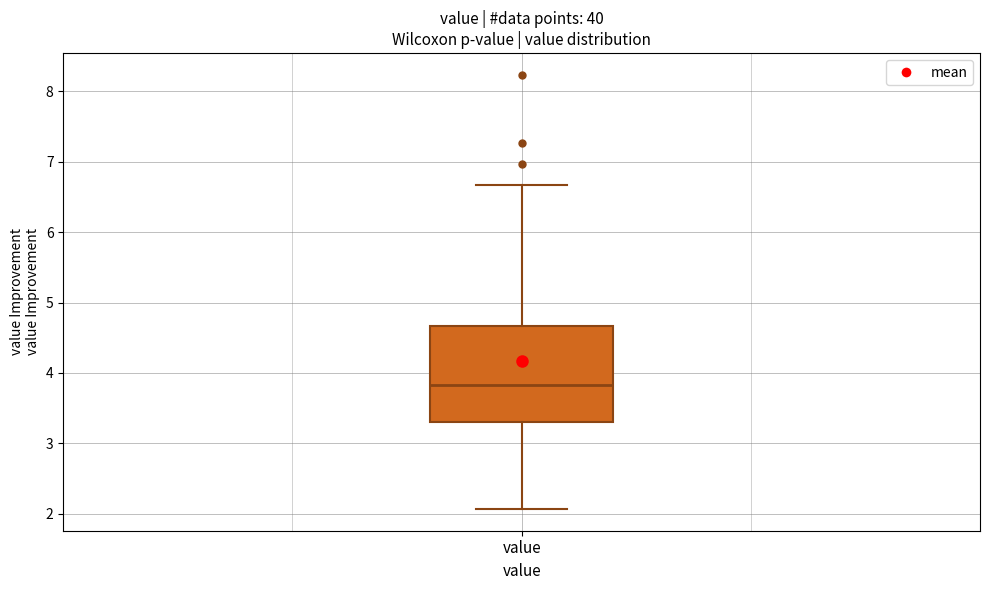

Read this box plot against the y-axis: the position of the median line, the range covered by the box, and the ends of both whiskers. The values are not printed on the chart, so give them approximately, as read against the axis.

median 3.8, box 3.3 to 4.7, whiskers 2.1 to 6.7